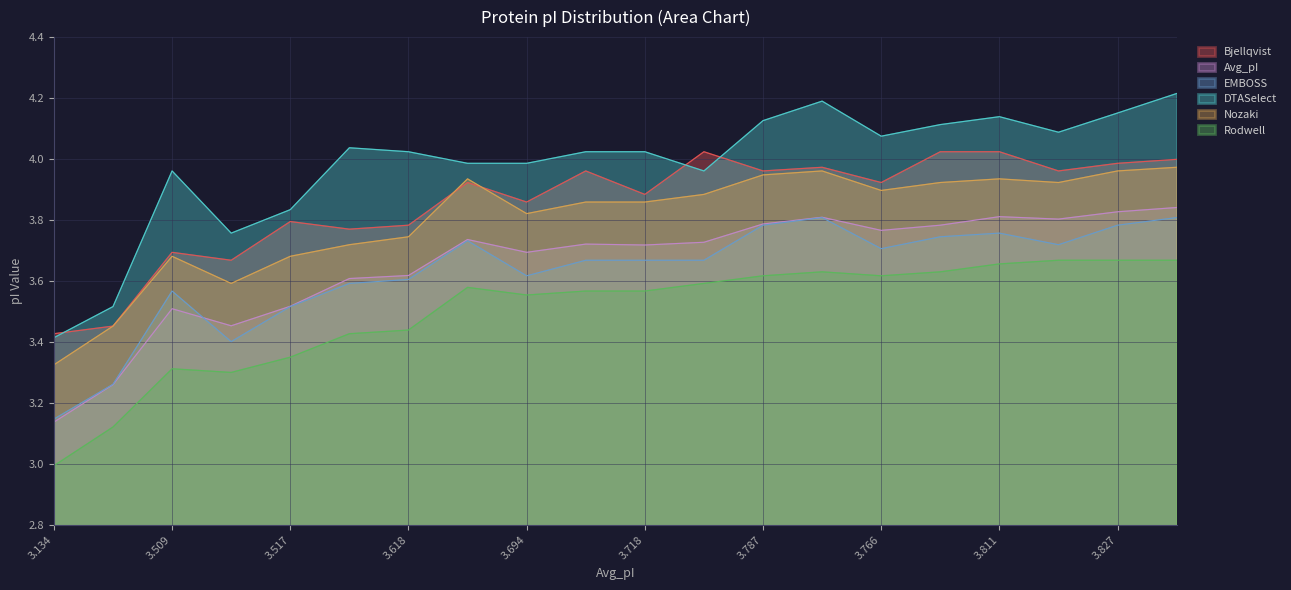

What is the approximate value of Nozaki at 3.721?

3.9